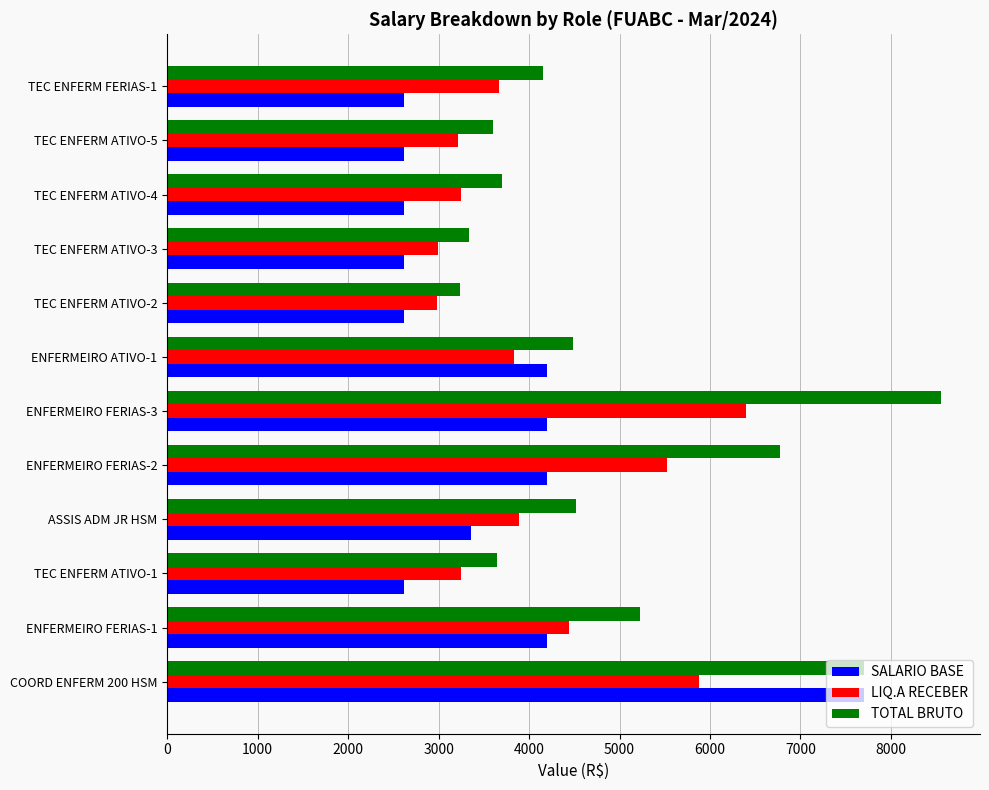

At how many categories does at least one series exceed 5890?

3